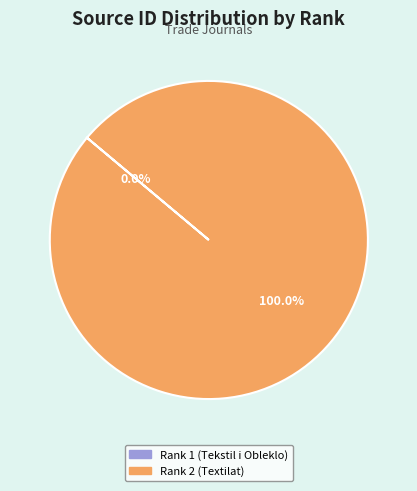

What is the largest slice in the pie chart?

Rank 2 (Textilat)